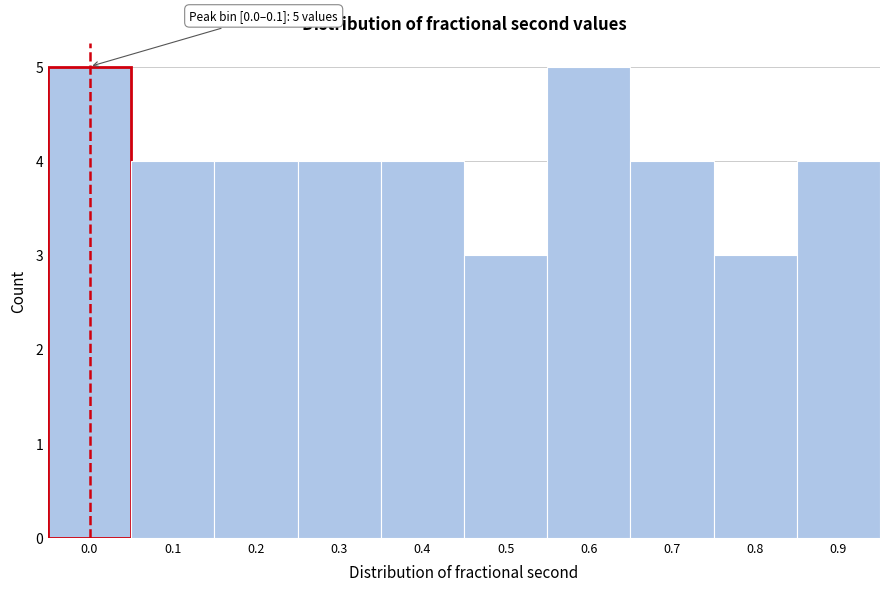

Reading left to right, list all the values displayed in this chart.

5	4	4	4	4	3	5	4	3	4